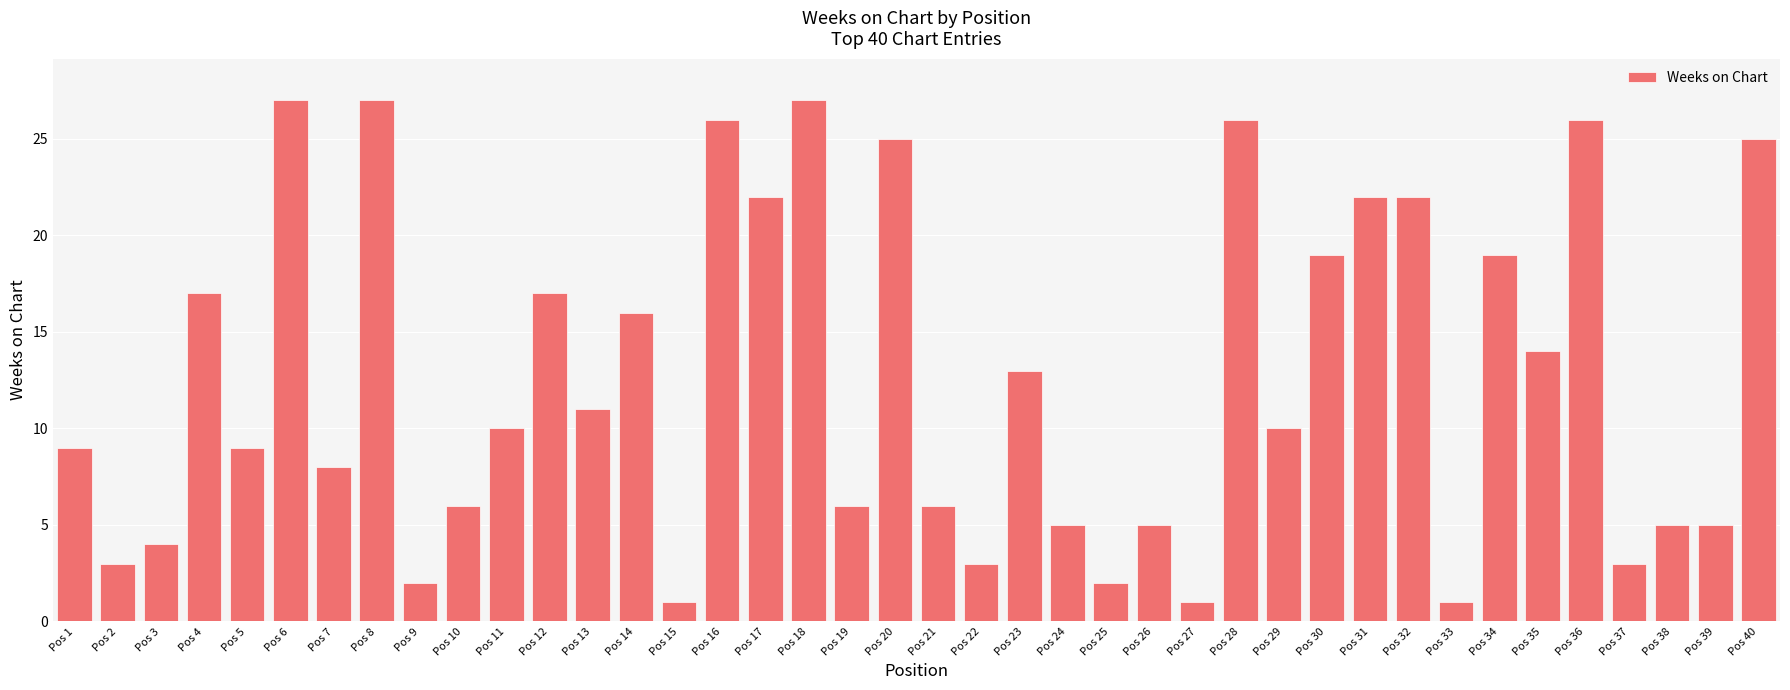

What is the ratio of the value at Pos 1 to the value at Pos 25?

4.5